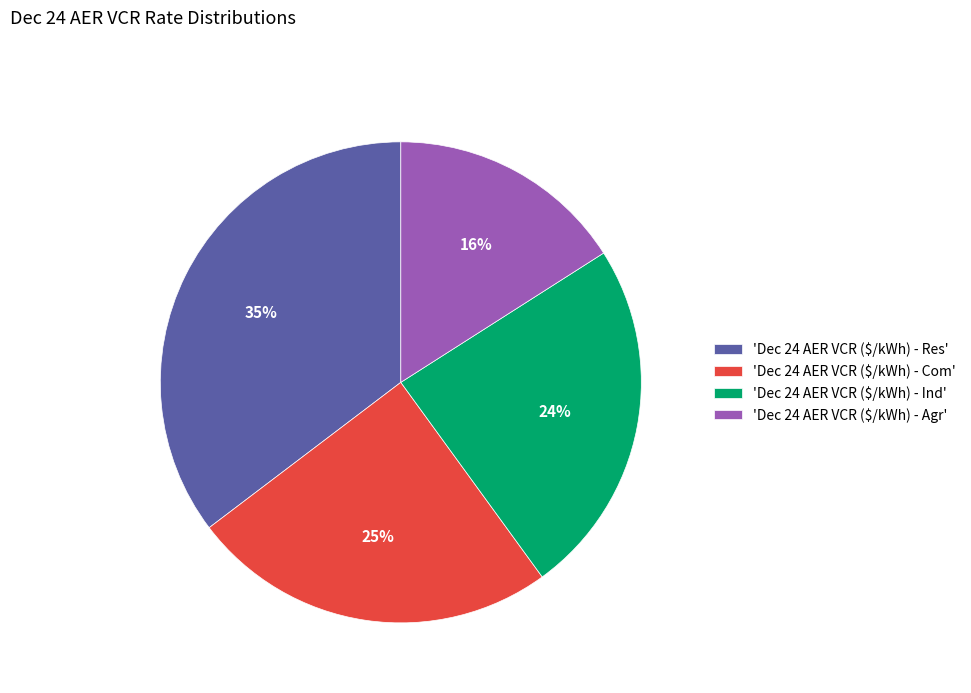

To the nearest percent, what is the average slice percentage?

25%